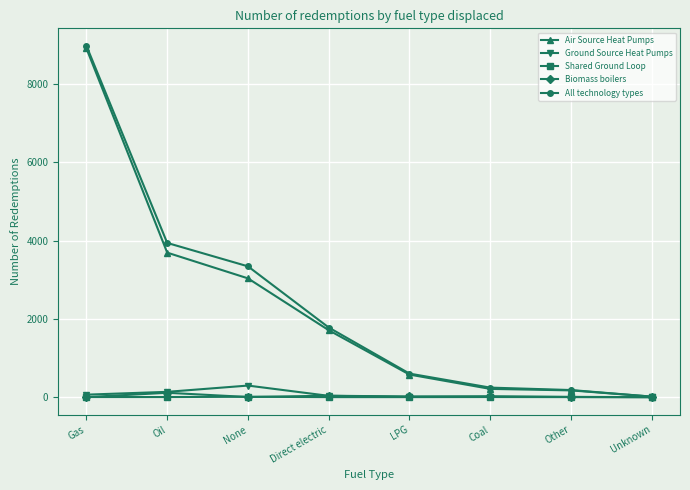

Between Gas and Other, which series saw the biggest shift?

All technology types